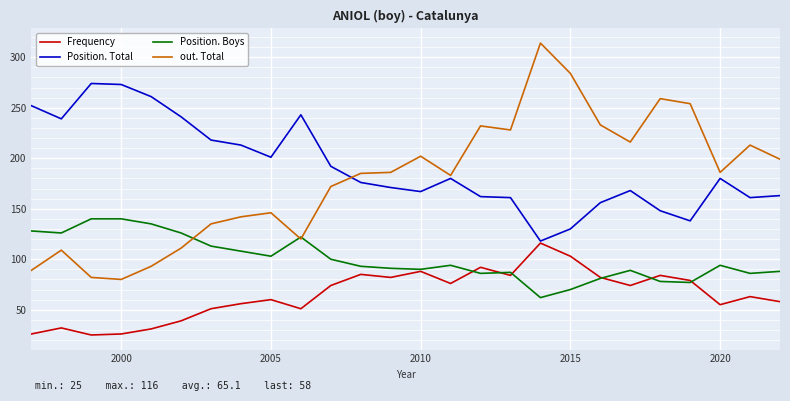

What is the maximum value for Position. Total?

274